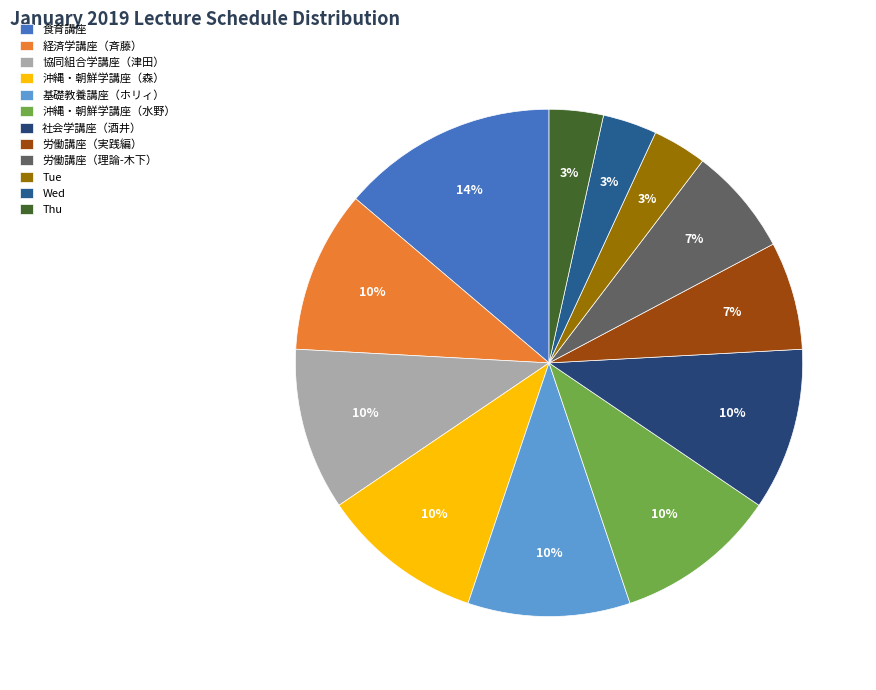

What is the ratio of the value at 基礎教養講座（ホリィ） to the value at 協同組合学講座（津田）?

1.0